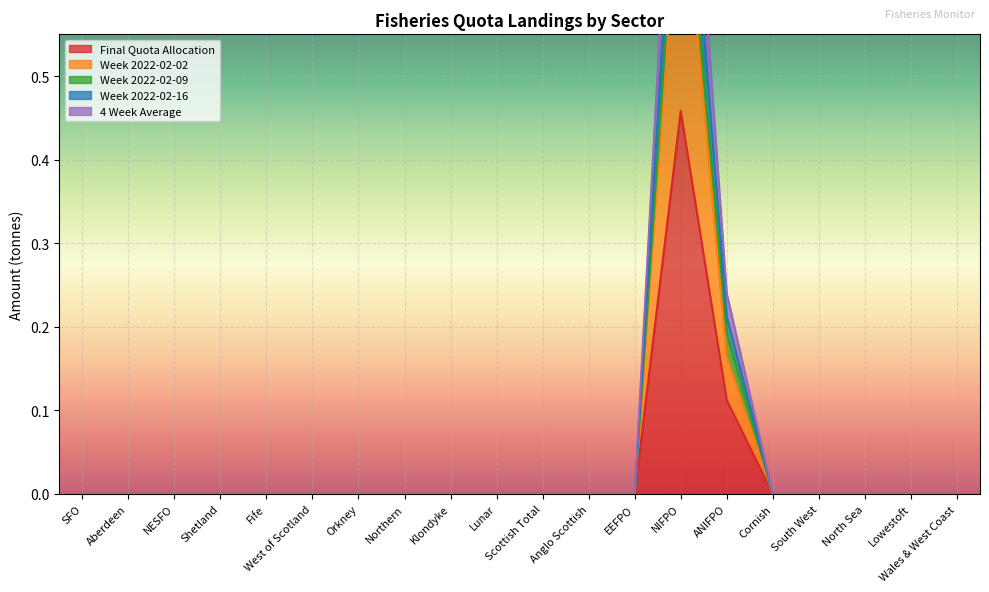

Which series has the largest range (max minus min)?

Week 2022-02-16